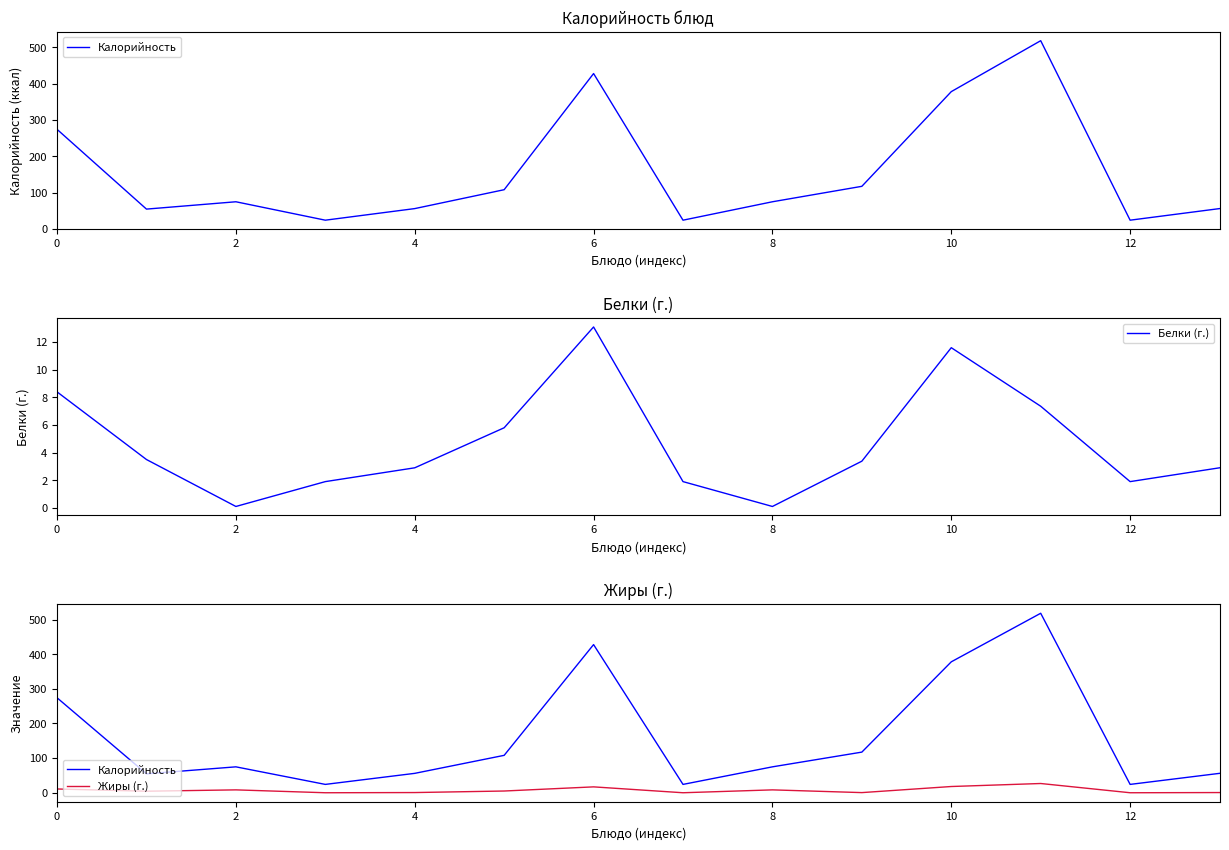

Is it true that Белки (г.) equals 13.1 at 6?

True